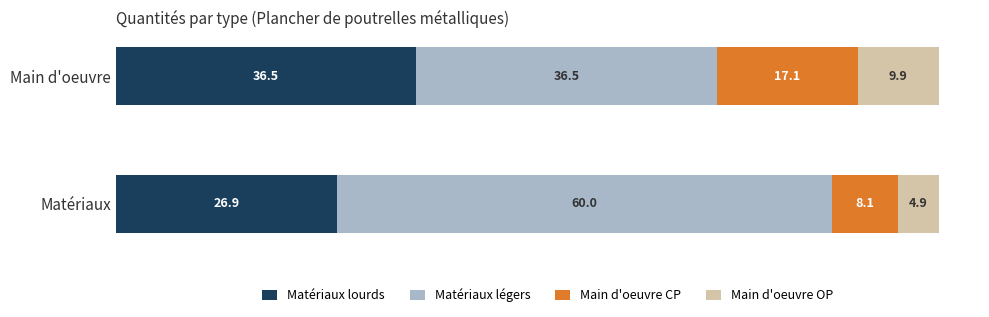

List the labels in order of Matériaux lourds value, largest first.

Main d'oeuvre, Matériaux